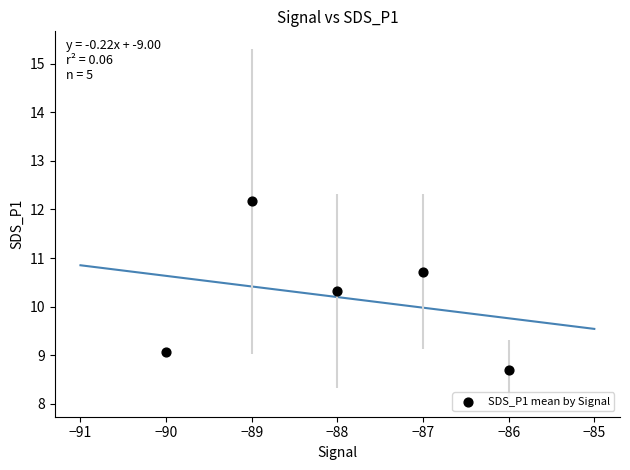

What is the average Y value?

10.2